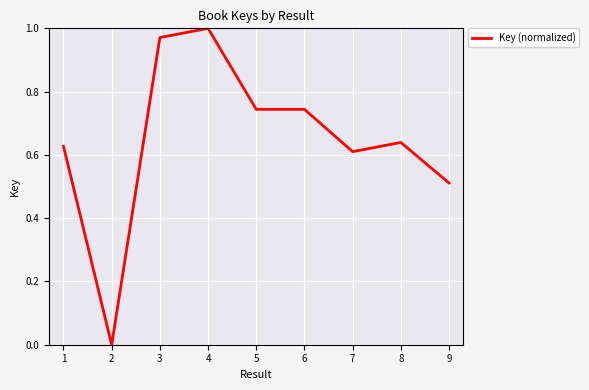

Is it true that the value at 2 is 0.5?

False